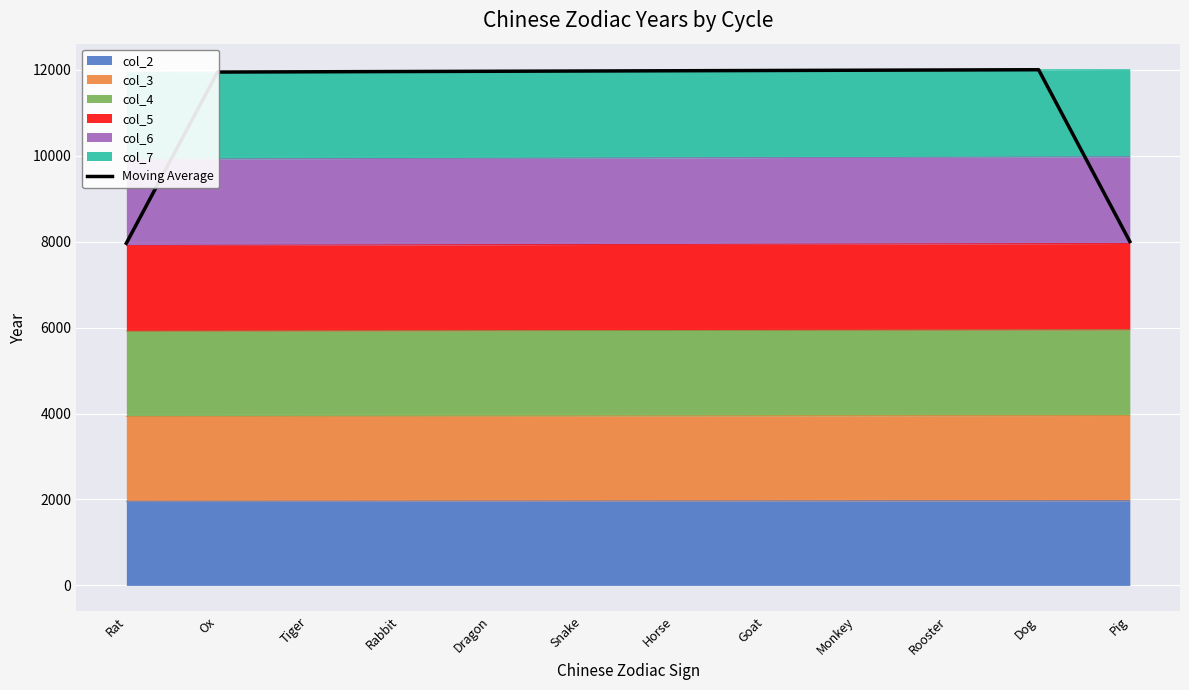

Rank the categories by value from highest to lowest.

Dog, Rooster, Monkey, Goat, Horse, Snake, Dragon, Rabbit, Tiger, Ox, Pig, Rat